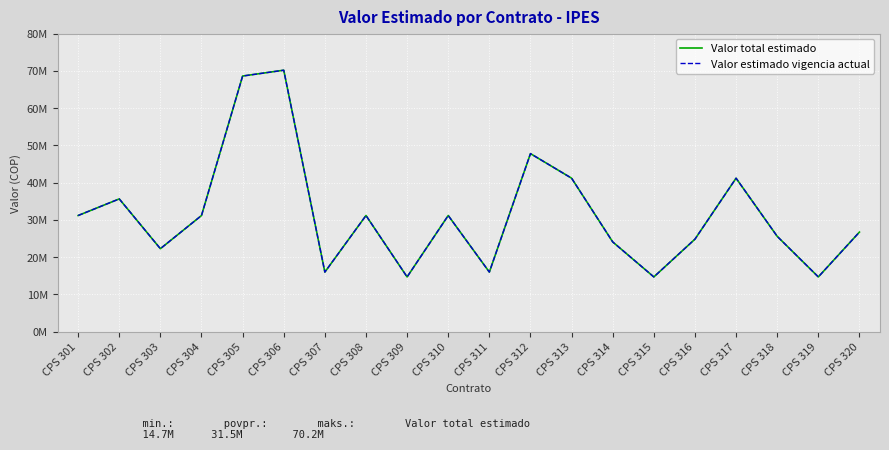

Does the chart have visible grid lines?

Yes